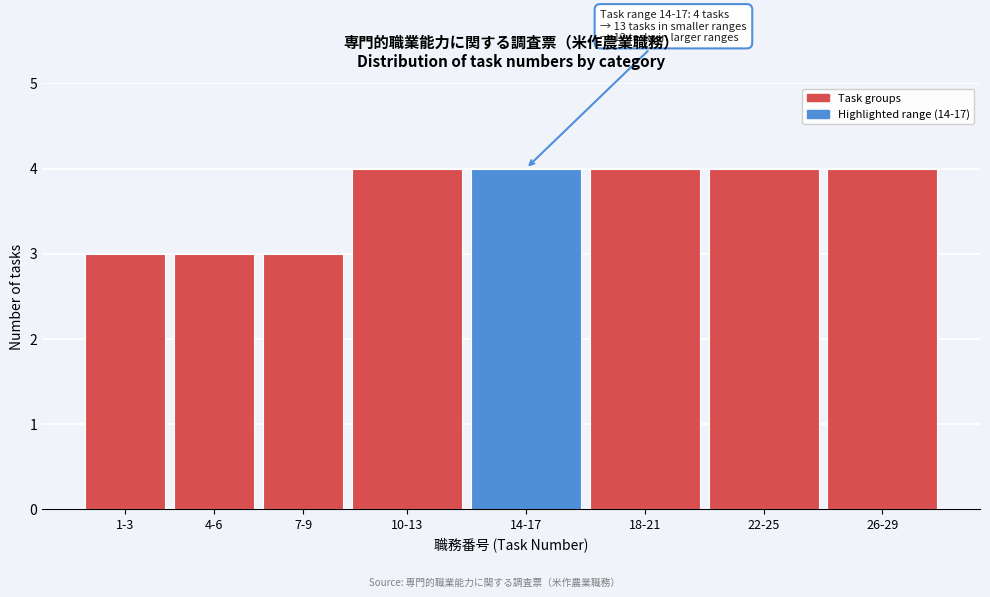

Reading left to right, extract all data points from this chart.

3	3	3	4	4	4	4	4